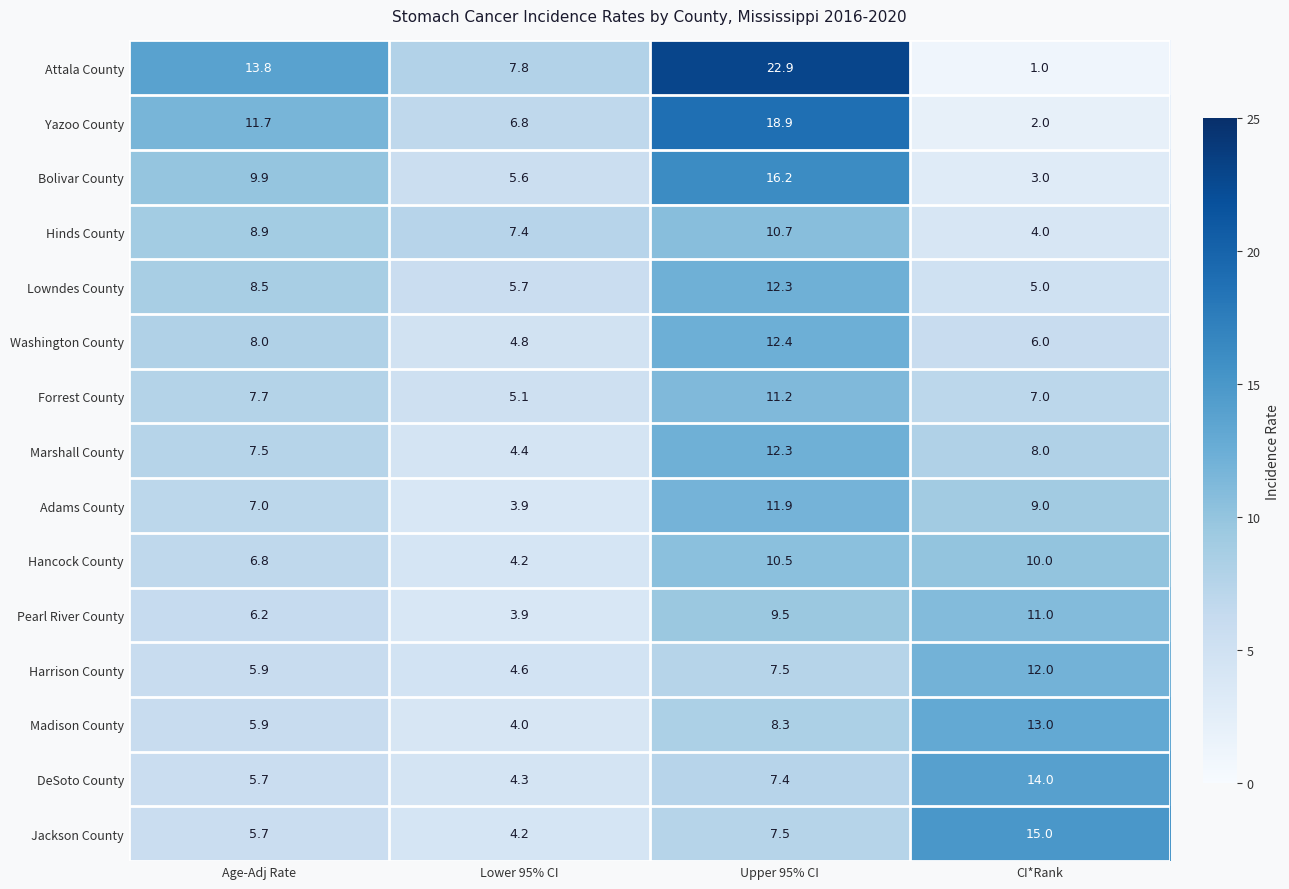

What is the total value across all series at Lower 95% CI?

76.7